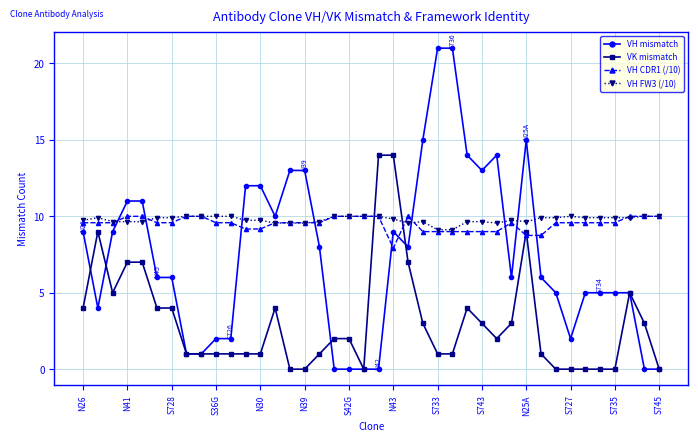

What is the highest value of the VH FW3 (/10) series?

10.0